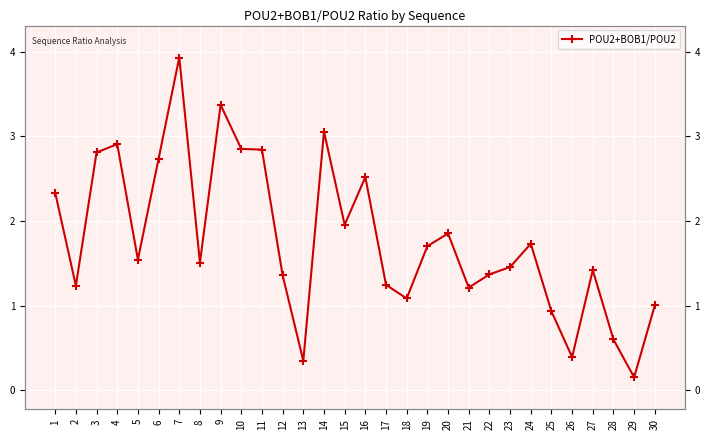

The value at 23 is 1.5. True or false?

True